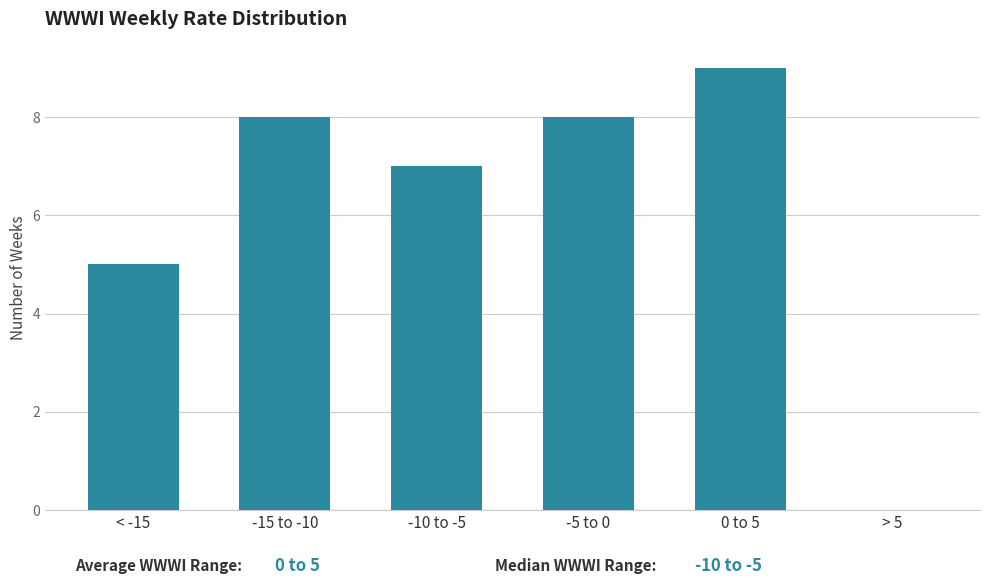

Reading left to right, list all the values displayed in this chart.

< -15=5	-15 to -10=8	-10 to -5=7	-5 to 0=8	0 to 5=9	> 5=0